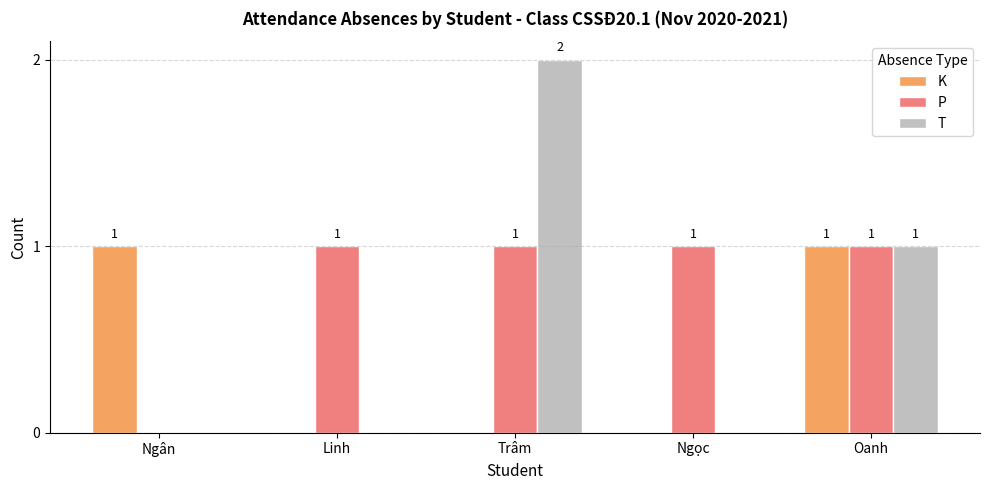

How many T values are between 0 and 1?

4